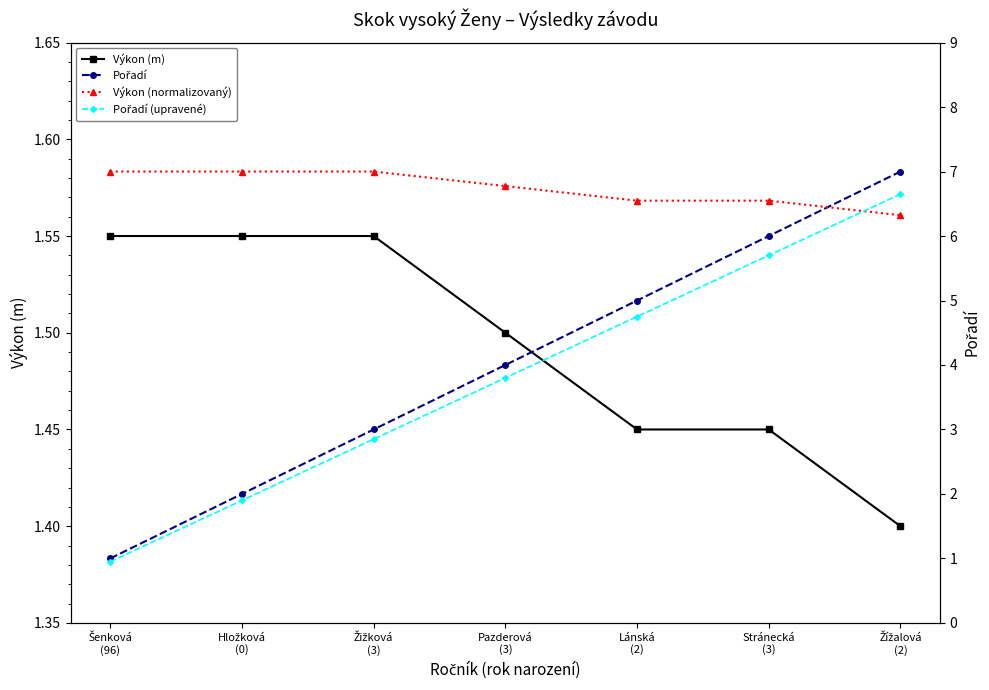

Which series changed the most between Šenková
(96) and Pazderová
(3)?

Pořadí